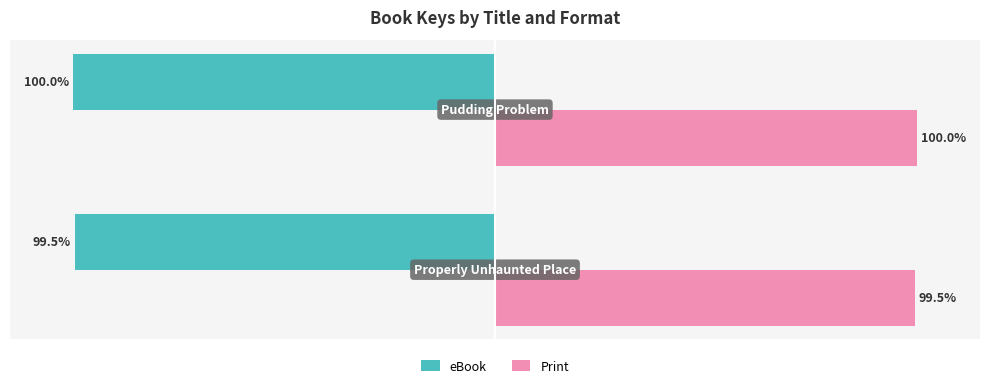

Rank the series by their average value, from lowest to highest.

eBook, Print